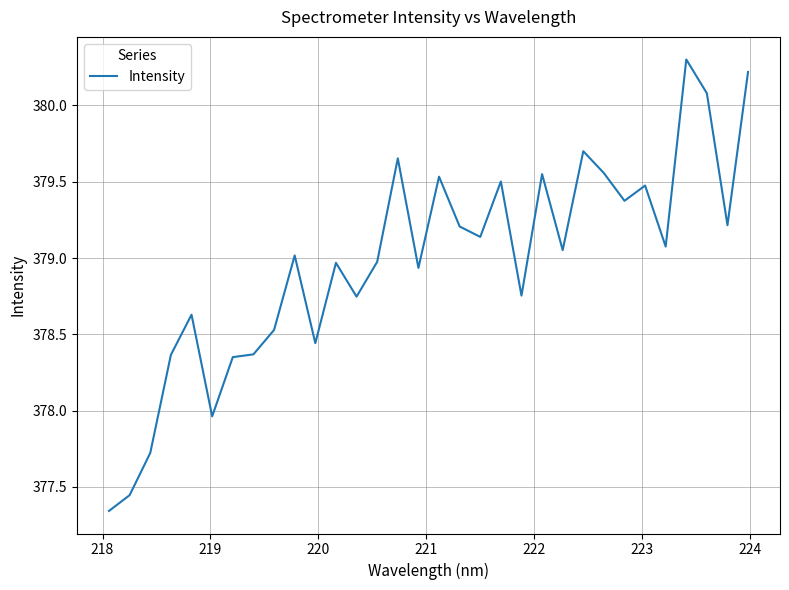

What is the difference between the maximum and minimum values?

3.0